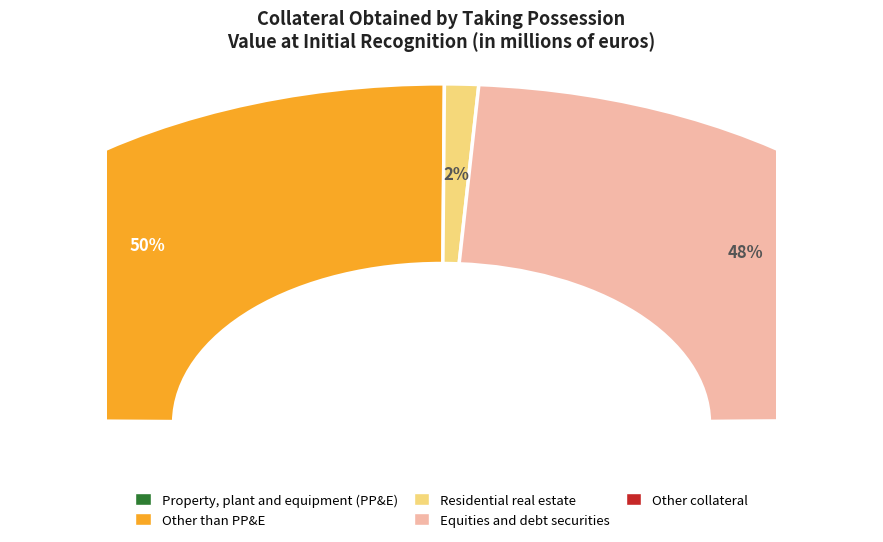

Which category has the smallest portion of the pie?

Property, plant and equipment (PP&E)